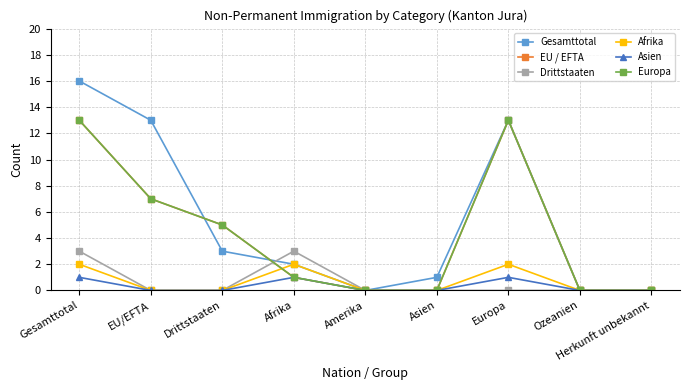

Does the chart have visible grid lines?

Yes